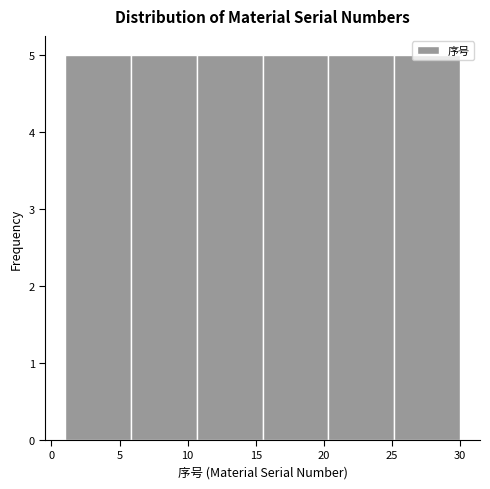

Reading left to right, list every bar in this chart as the range it spans on the x-axis followed by its height. Neither the bar edges nor the heights are printed on the chart, so give them approximately, as read against the axes.

1.0 to 6.0: 5
6.0 to 10.5: 5
10.5 to 15.5: 5
15.5 to 20.5: 5
20.5 to 25.0: 5
25.0 to 30.0: 5